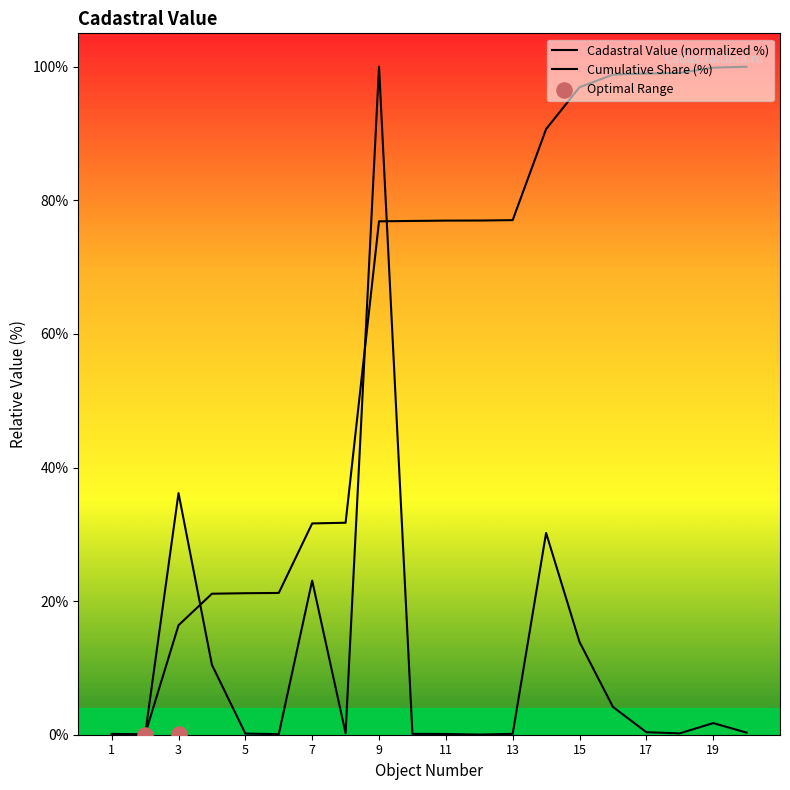

What is the ratio of the value at 19 to the value at 7?

0.1